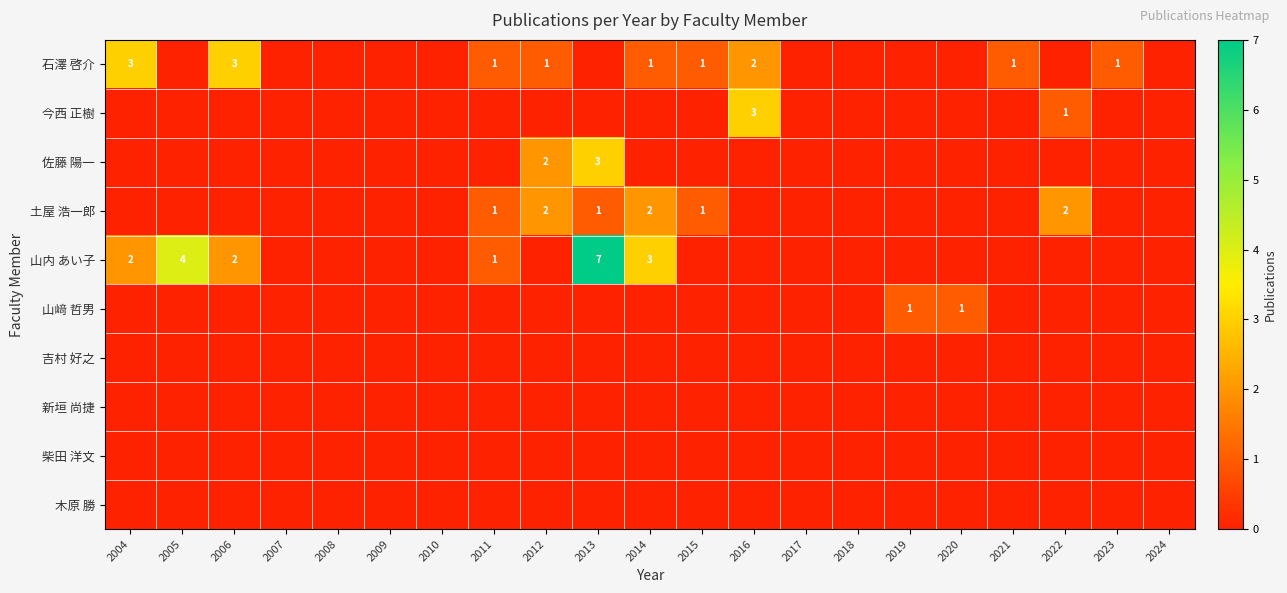

The value of 土屋 浩一郎 at 2012 is 1. True or false?

False